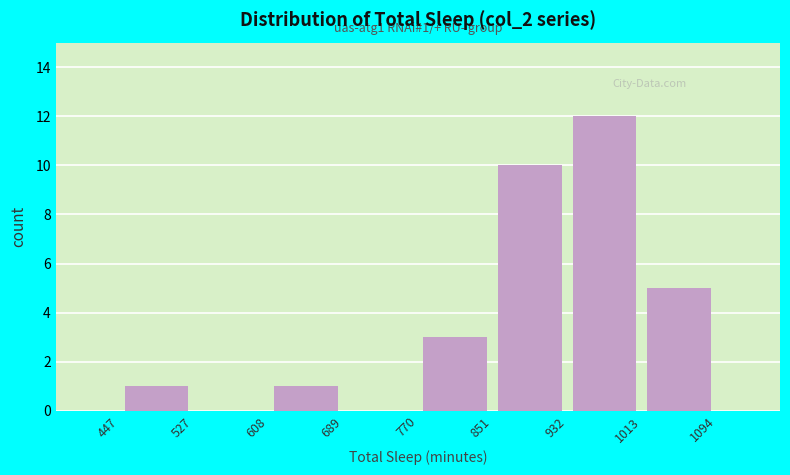

Which range on the x-axis has the tallest bar?

932 to 1013